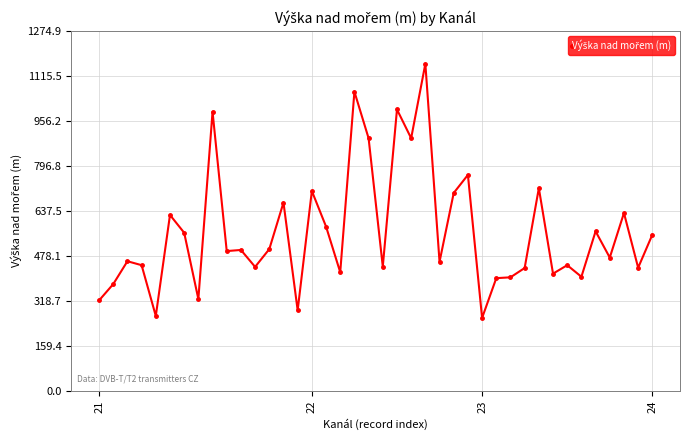

True or false: the data has more than 2 interior local peaks.

True